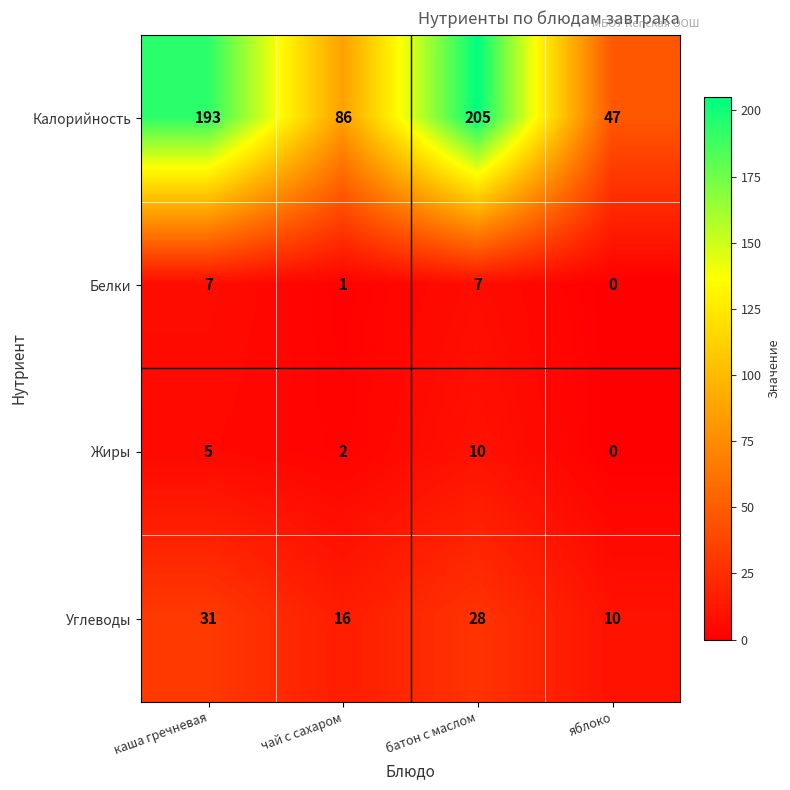

What is the sum of all Белки values?

15